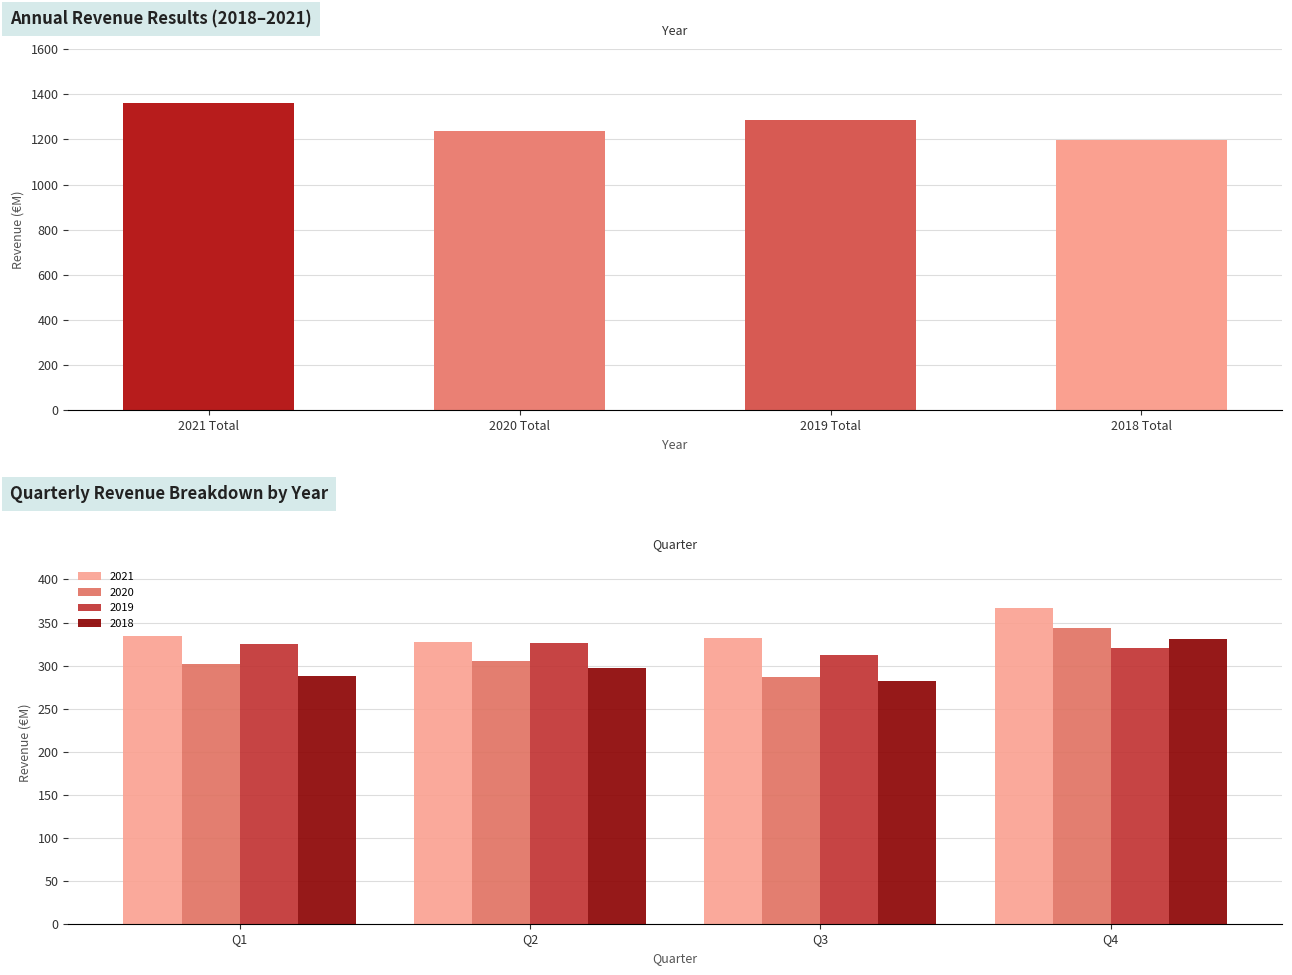

True or false: the data shows 2048.4 at 2018 Total.

False